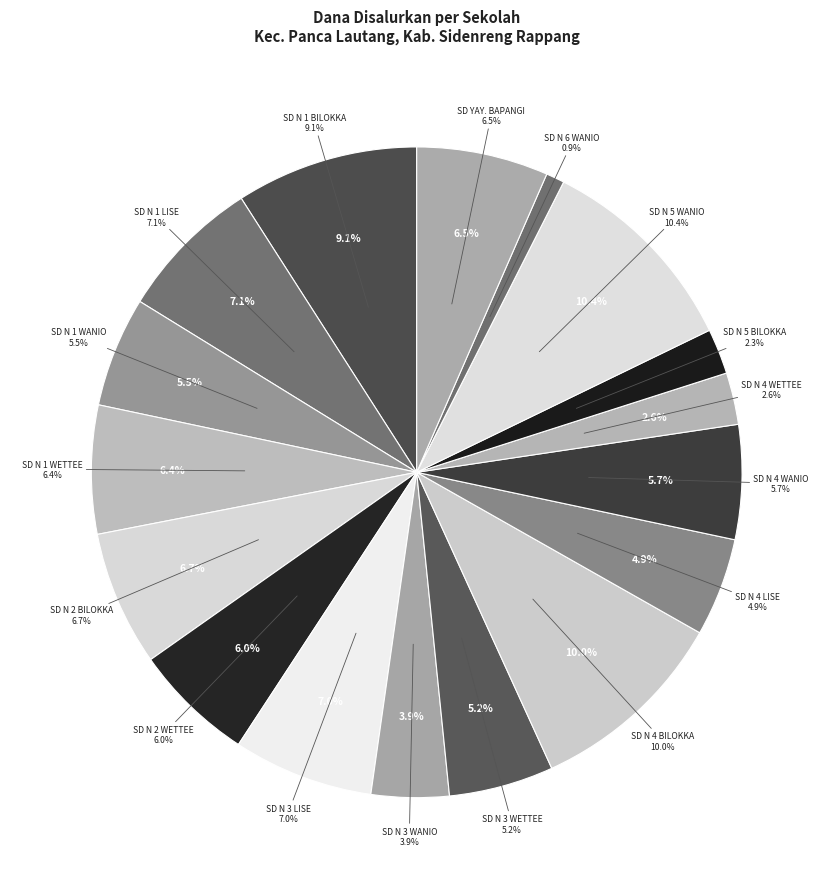

Count the number of slices in the pie.

17